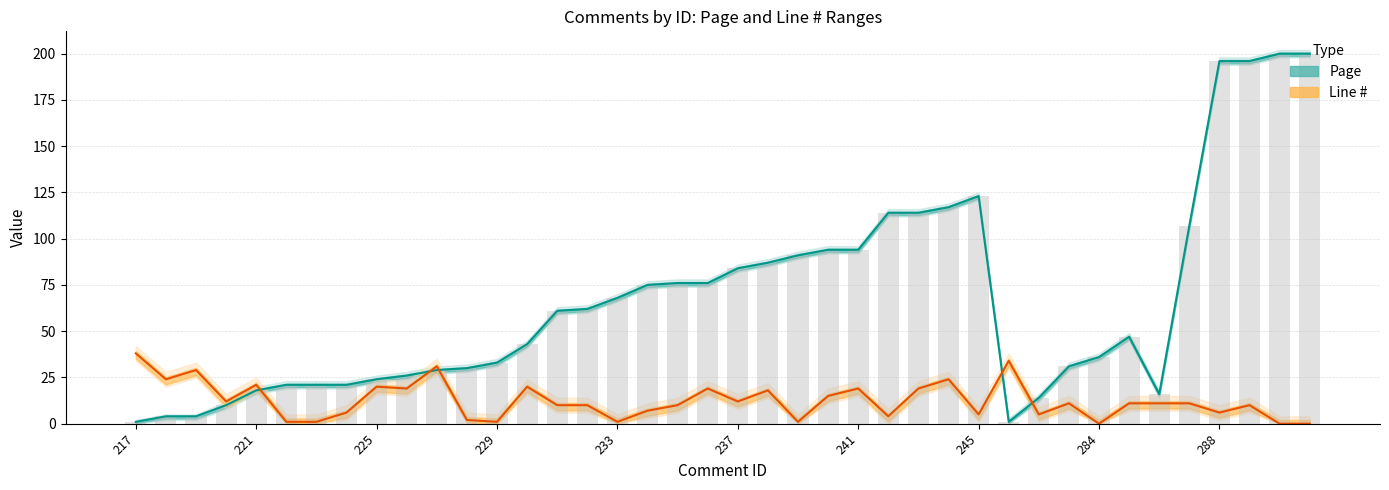

What are all the series names shown in the legend?

Page, Line #